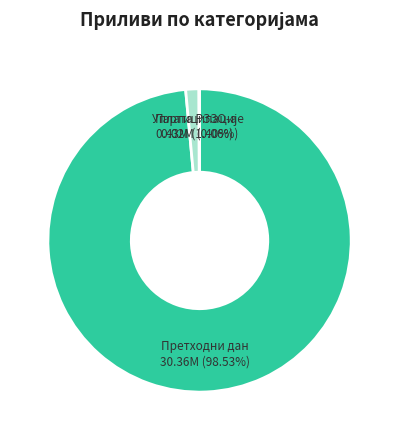

Does any single category account for the majority?

Yes